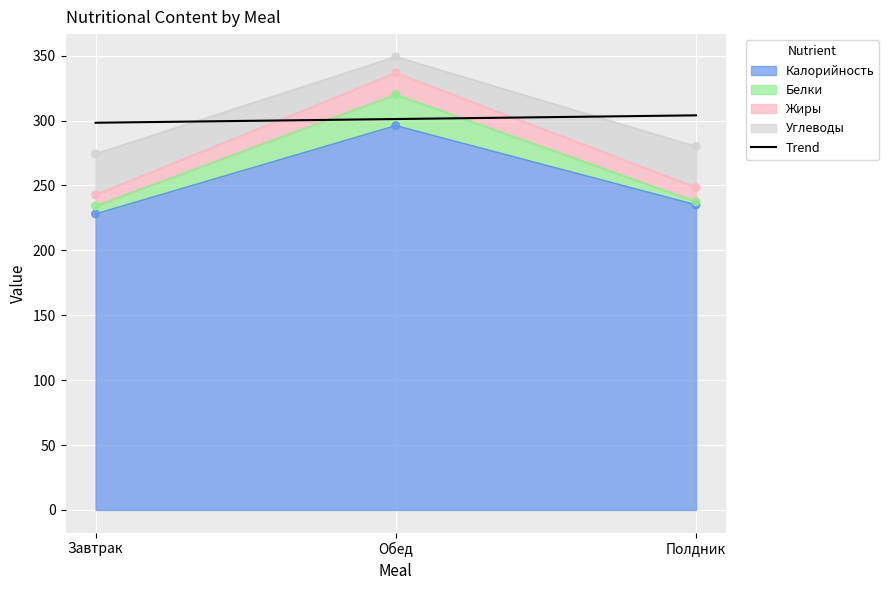

Which series has the widest spread of Y values?

Углеводы